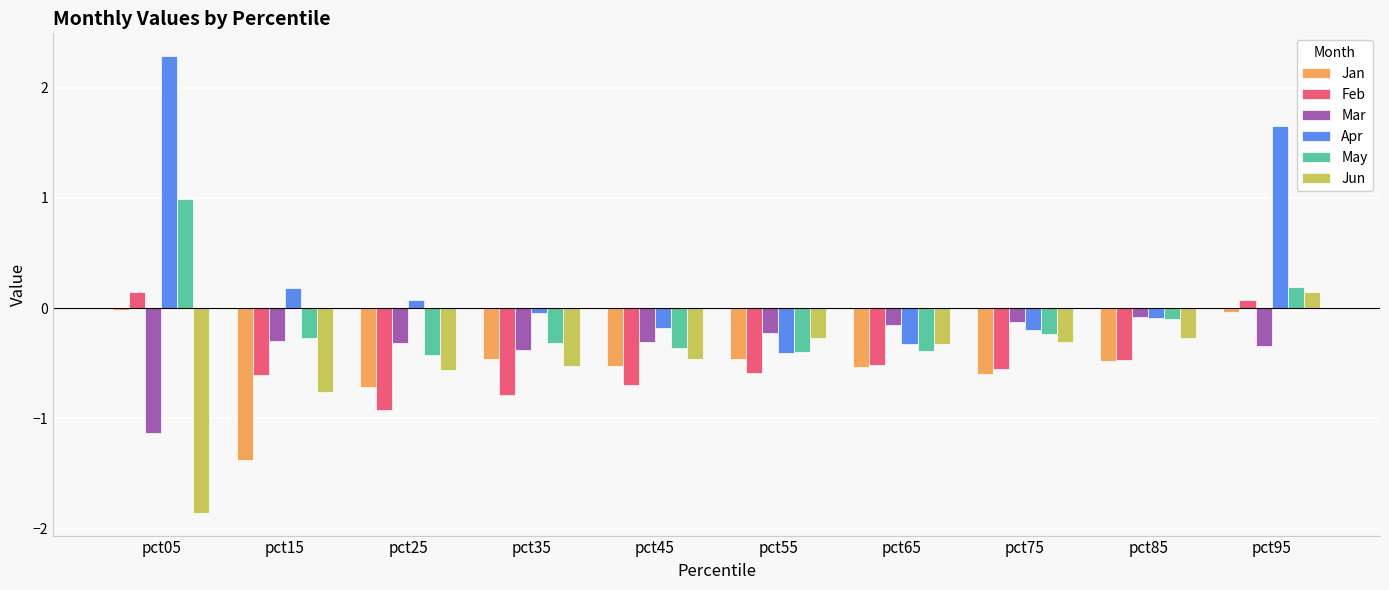

What is the total value across all series at pct45?

-2.5